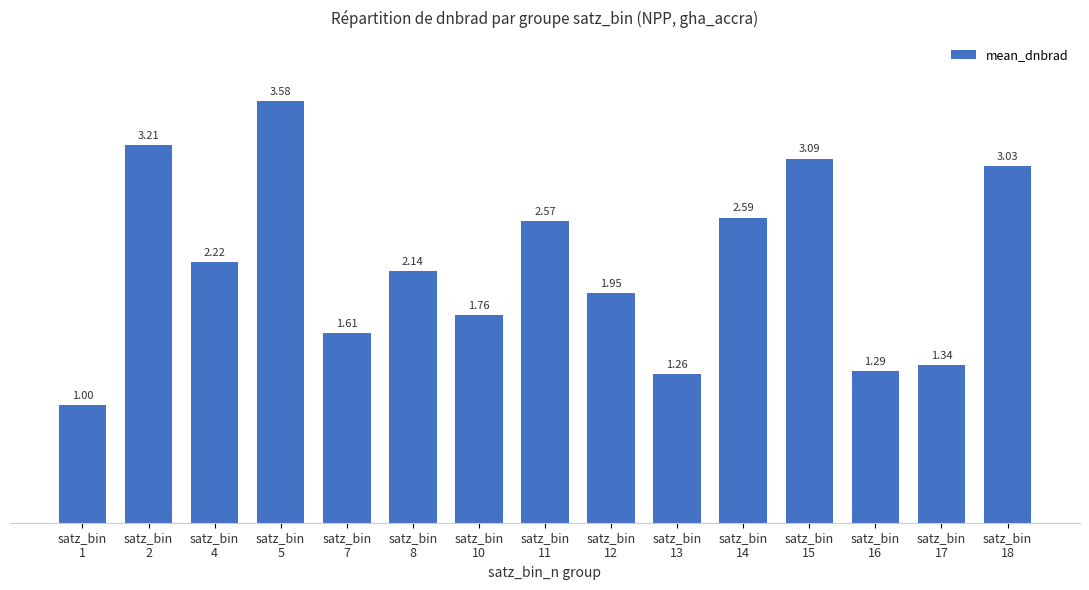

What is the greatest value displayed?

3.6